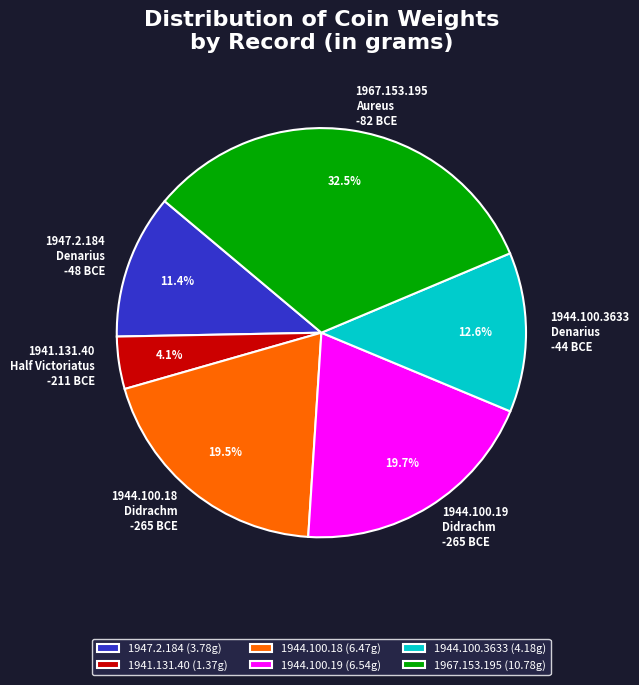

Is there any slice that represents more than half of the pie?

No